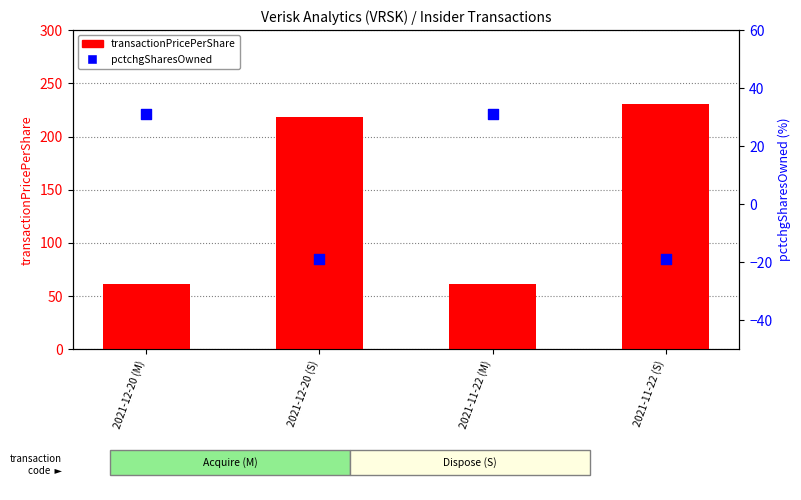

At which category is the sum across all series the highest?

2021-11-22 (S)